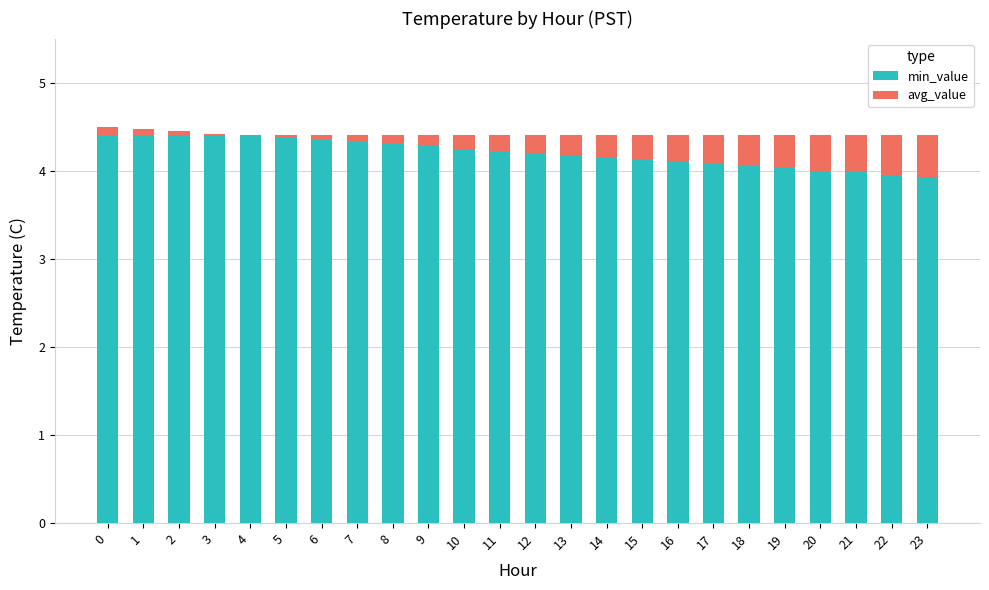

At how many categories does at least one series exceed 2?

24